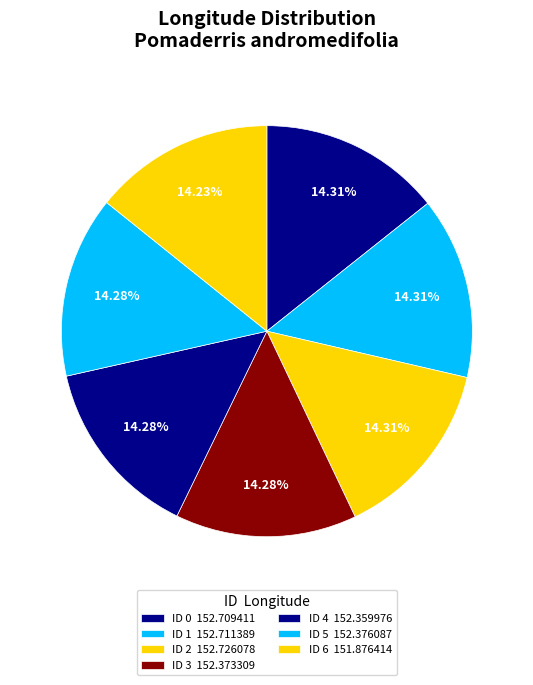

How many segments does this pie chart have?

7